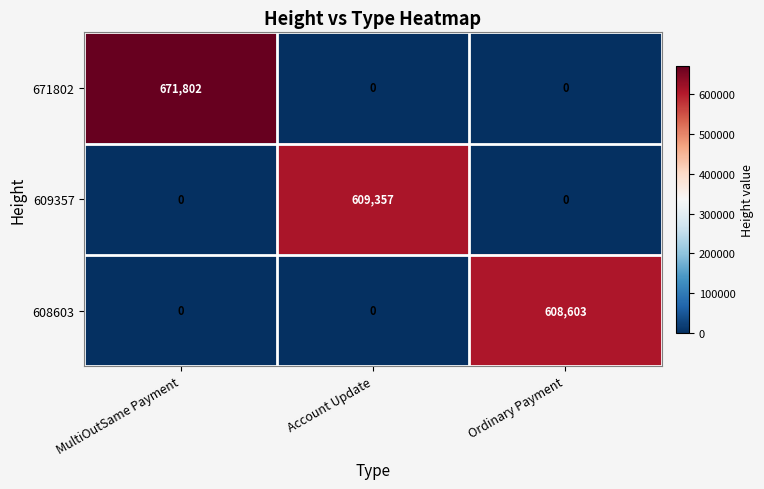

Which series changed the most between Account Update and Ordinary Payment?

609357